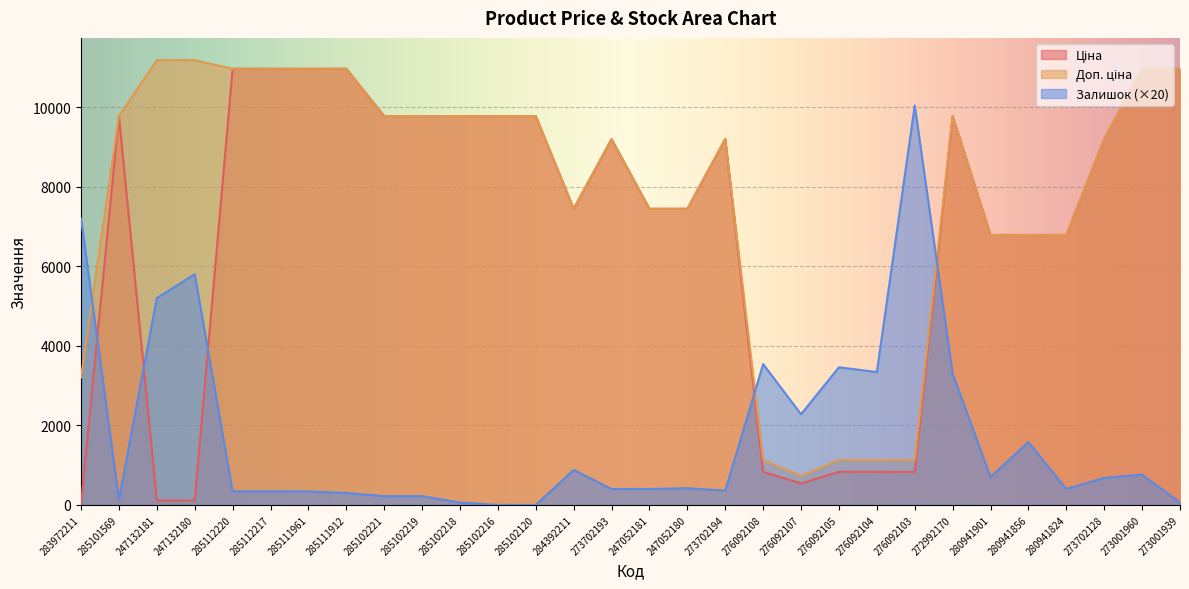

What is the maximum value shown in the chart?

11182.0